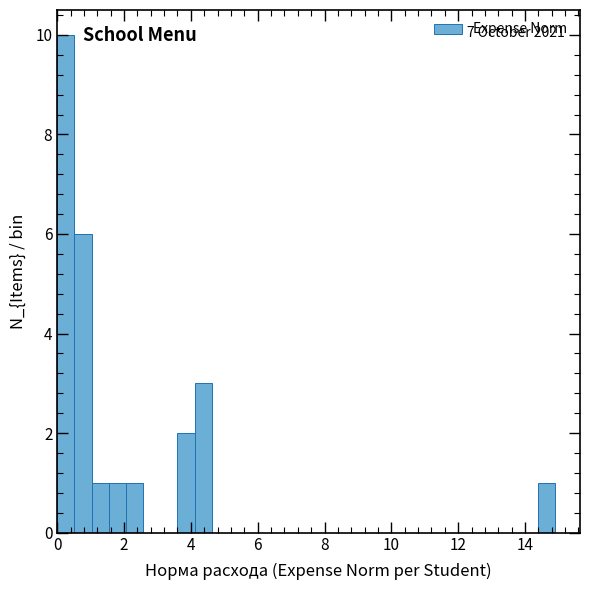

Around what value on the x-axis is the tallest bar? Give the approximate position of its centre, as read against the axis.

0.2